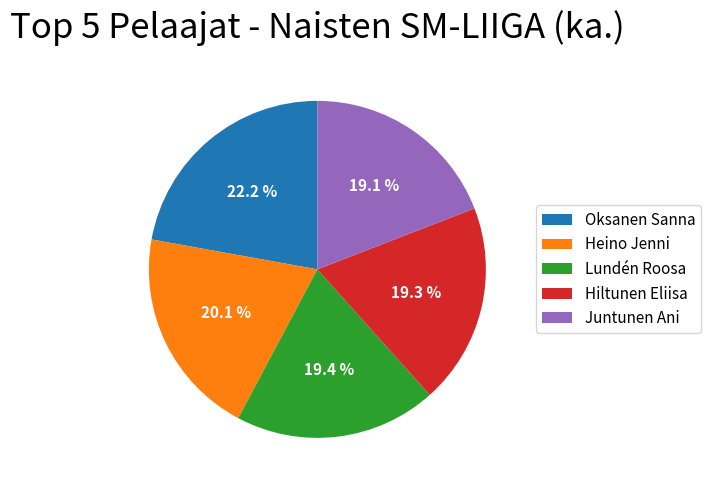

Between Oksanen Sanna and Lundén Roosa, which is larger?

Oksanen Sanna